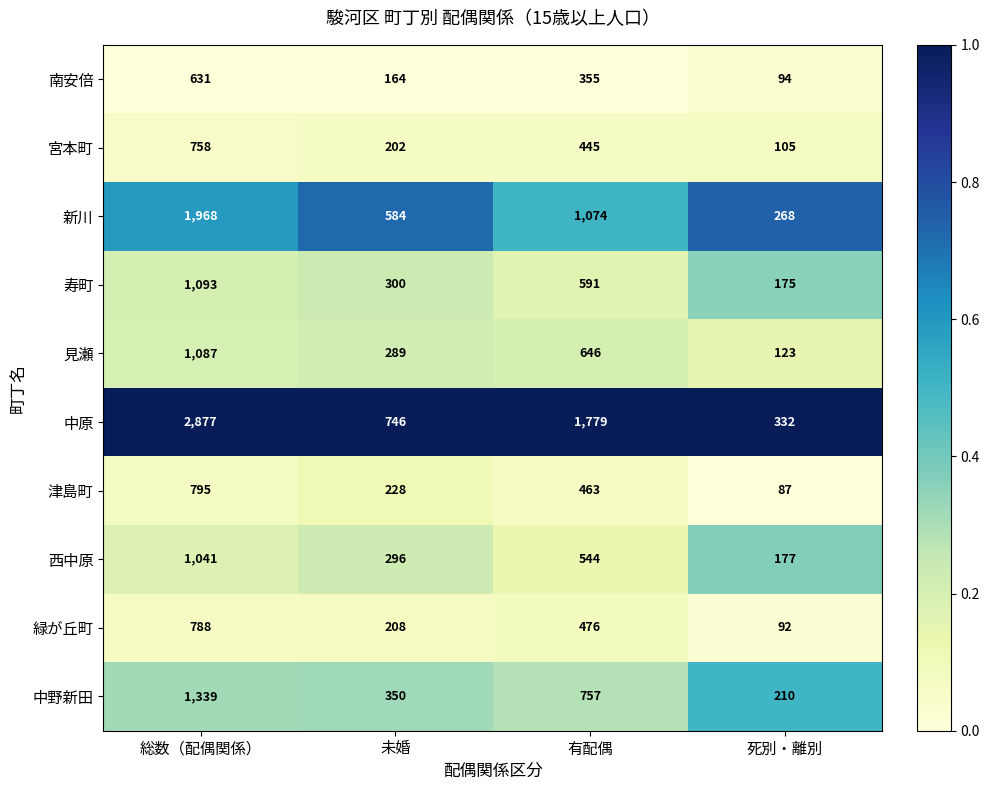

What is the approximate value of 見瀬 at 未婚?

289